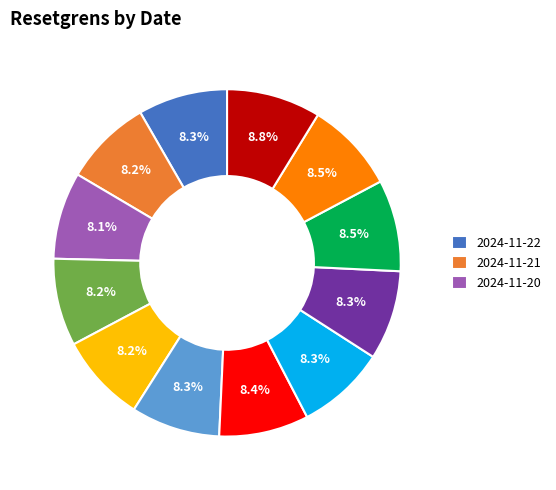

Does any single category account for the majority?

No